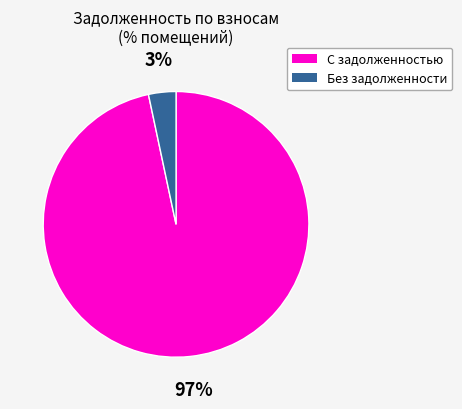

Is there any slice that represents more than half of the pie?

Yes